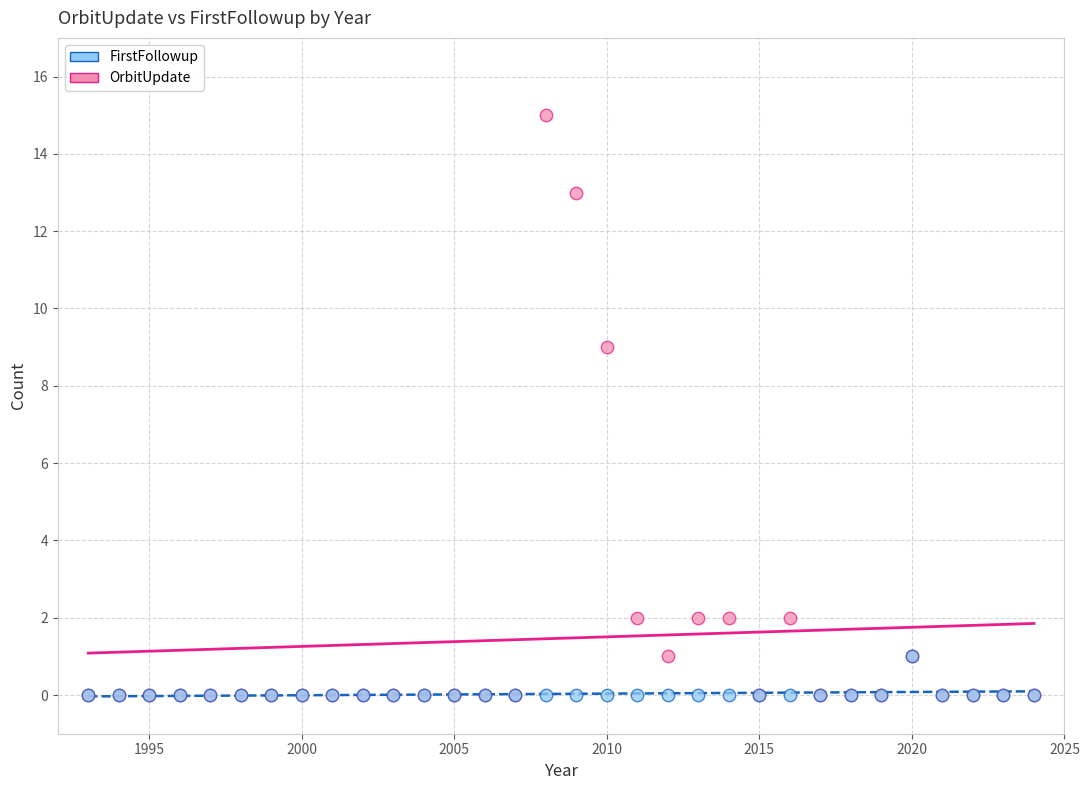

Which series has the widest spread of Y values?

OrbitUpdate